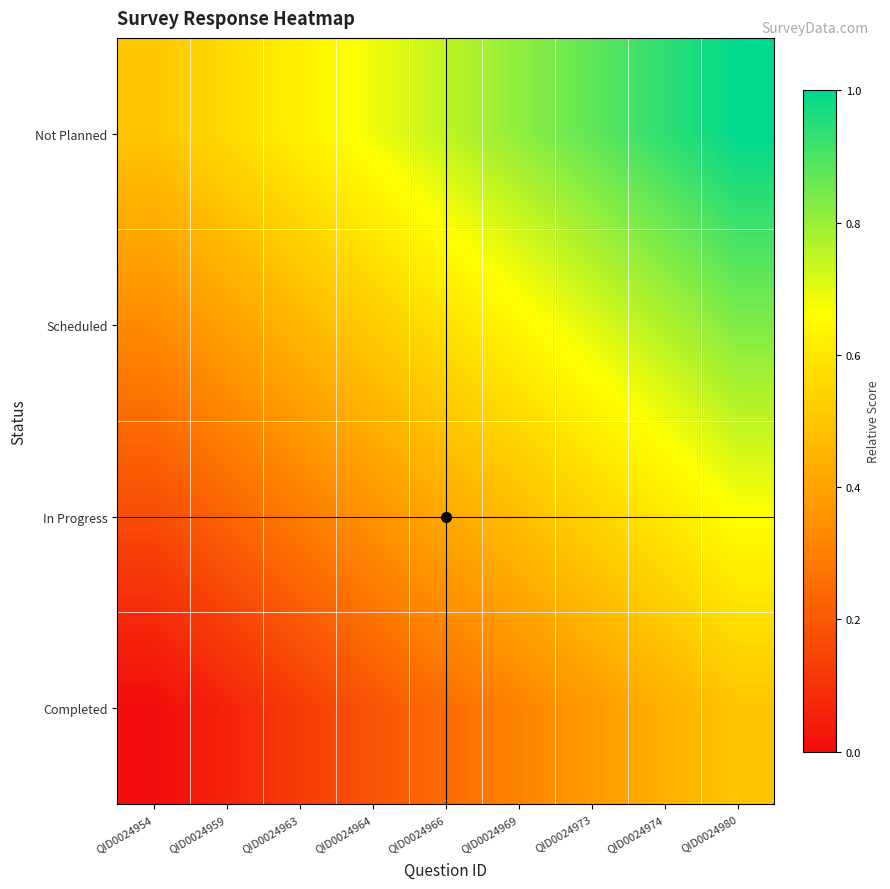

Count the number of data series in this chart.

4